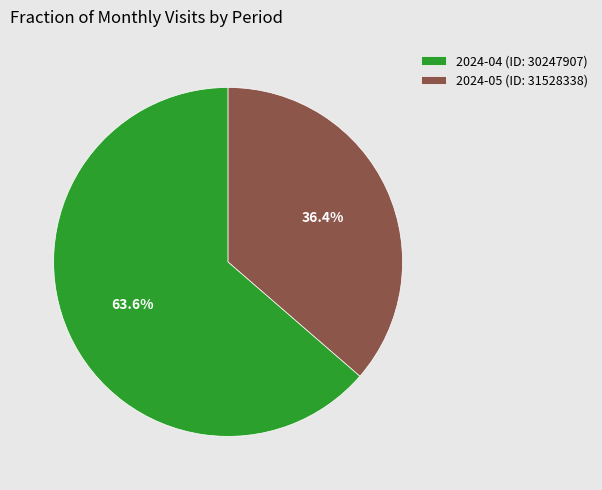

Approximately how many times larger is the value at 2024-05 (ID: 31528338) compared to 2024-04 (ID: 30247907)?

0.6